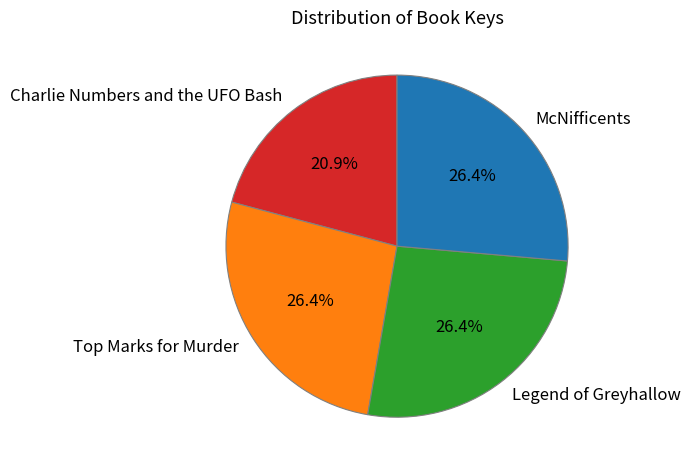

What is the smallest slice in the pie chart?

Charlie Numbers and the UFO Bash